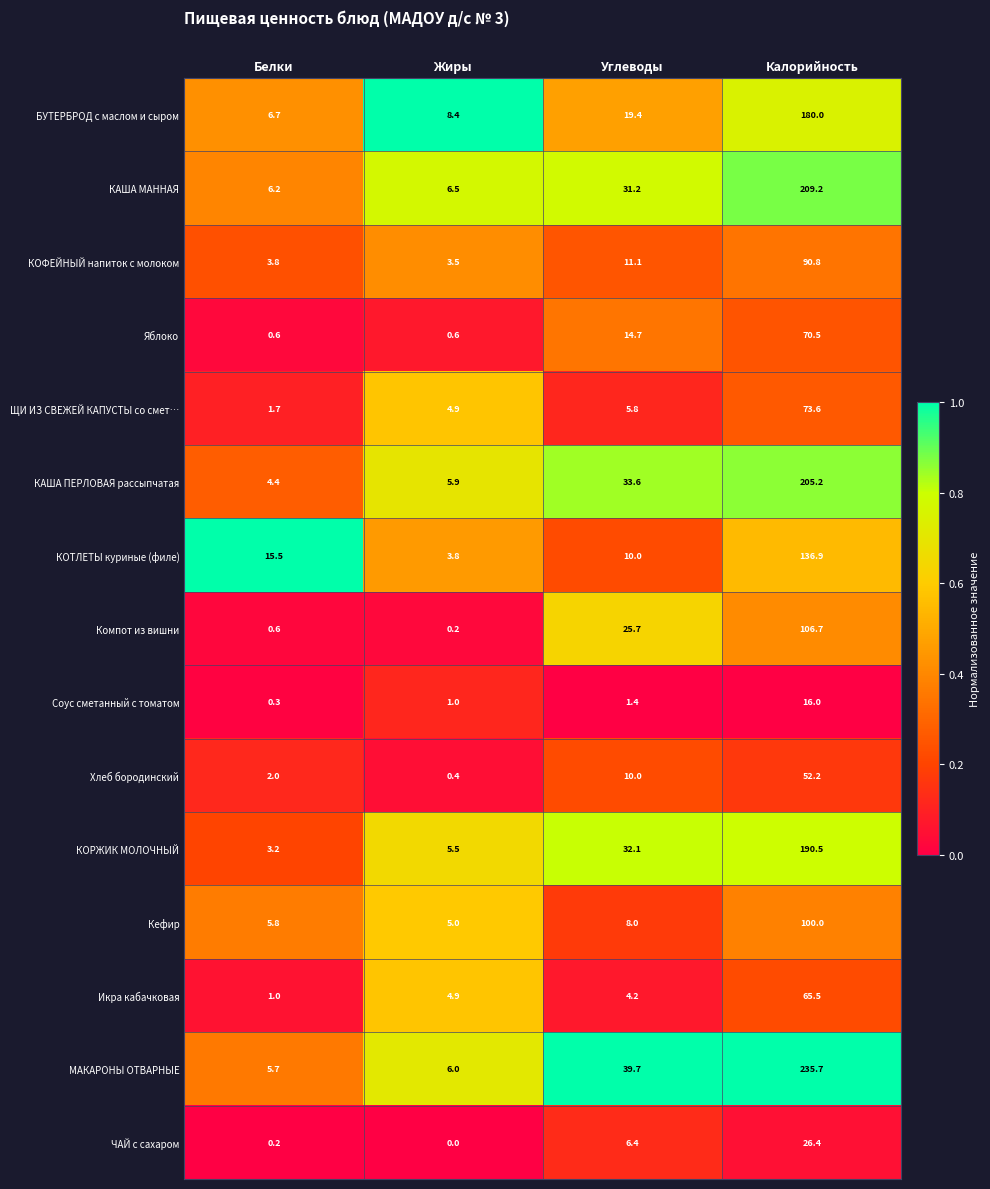

What is the sum of all БУТЕРБРОД с маслом и сыром values?

214.5